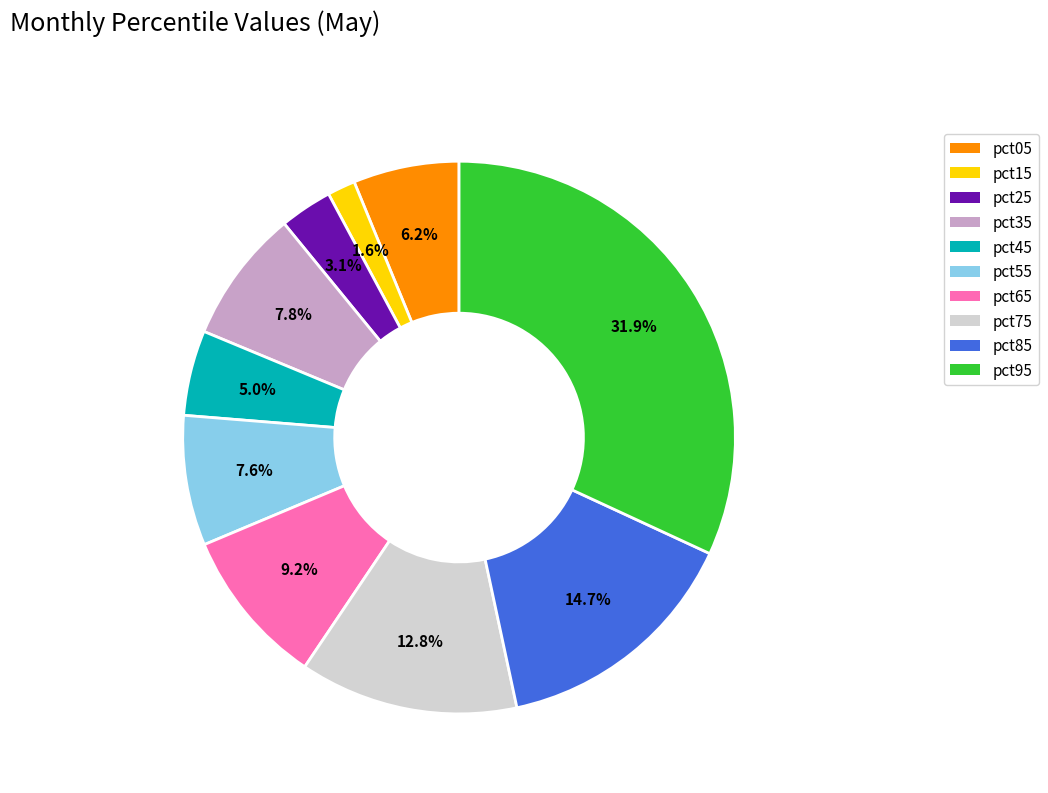

Between pct15 and pct85, which is larger?

pct85